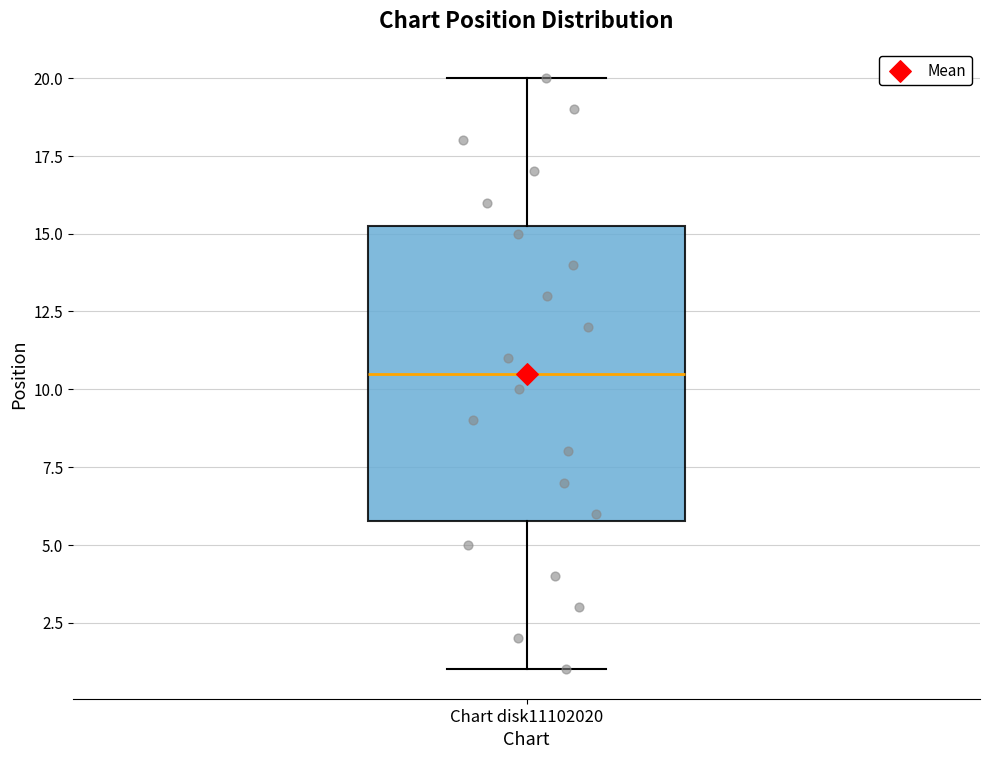

Transcribe this box plot: give where the median line is, the range the box spans, and where the two whiskers end, as read against the y-axis. The values are not printed on the chart, so give them approximately, as read against the axis.

median 10.5, box 6.0 to 15.5, whiskers 1.0 to 20.0